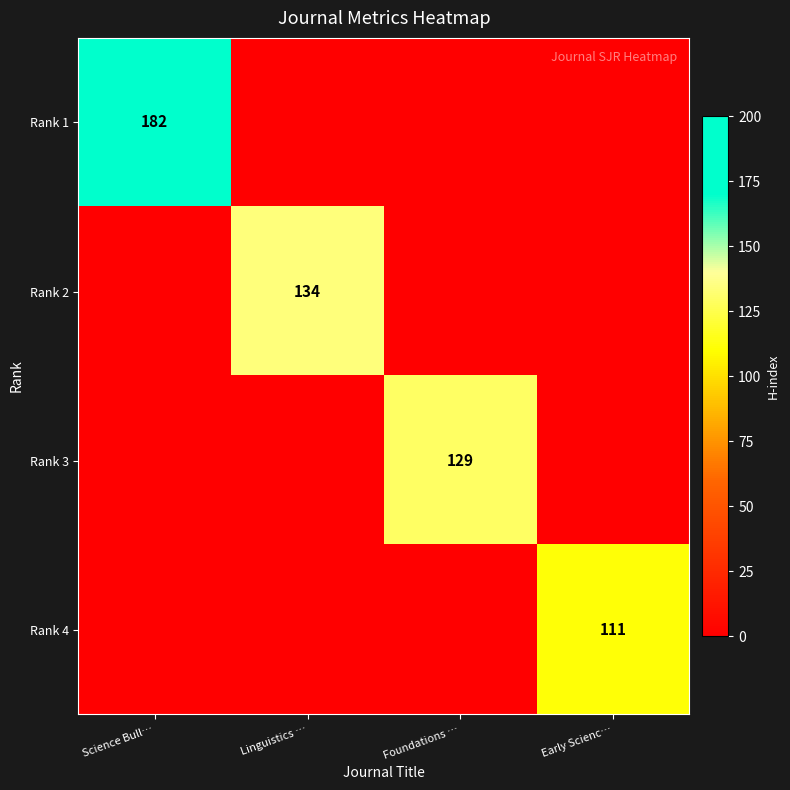

The Rank 3 series shows 129 at Foundations …. True or false?

True